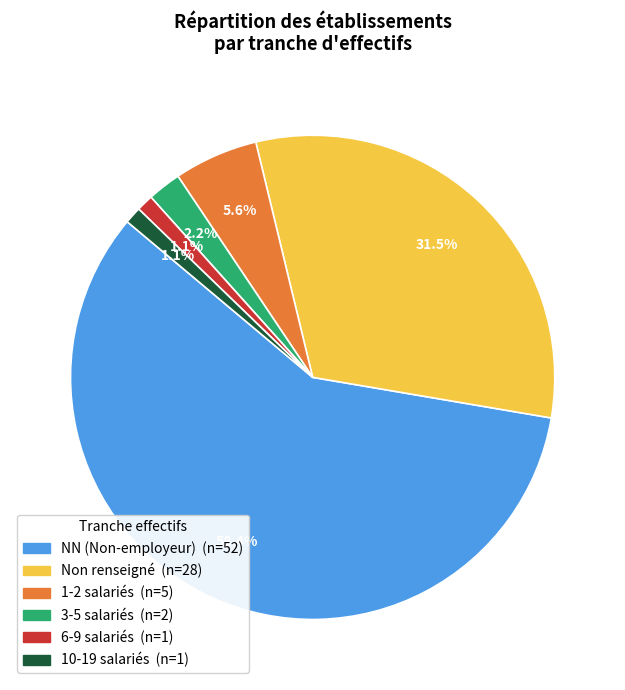

How many segments does this pie chart have?

6